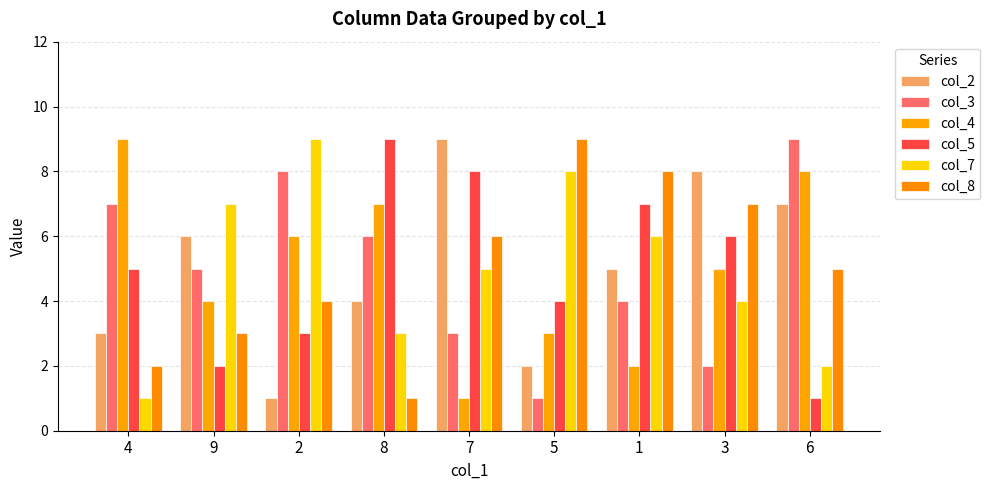

Read the col_3 value at 5.

1